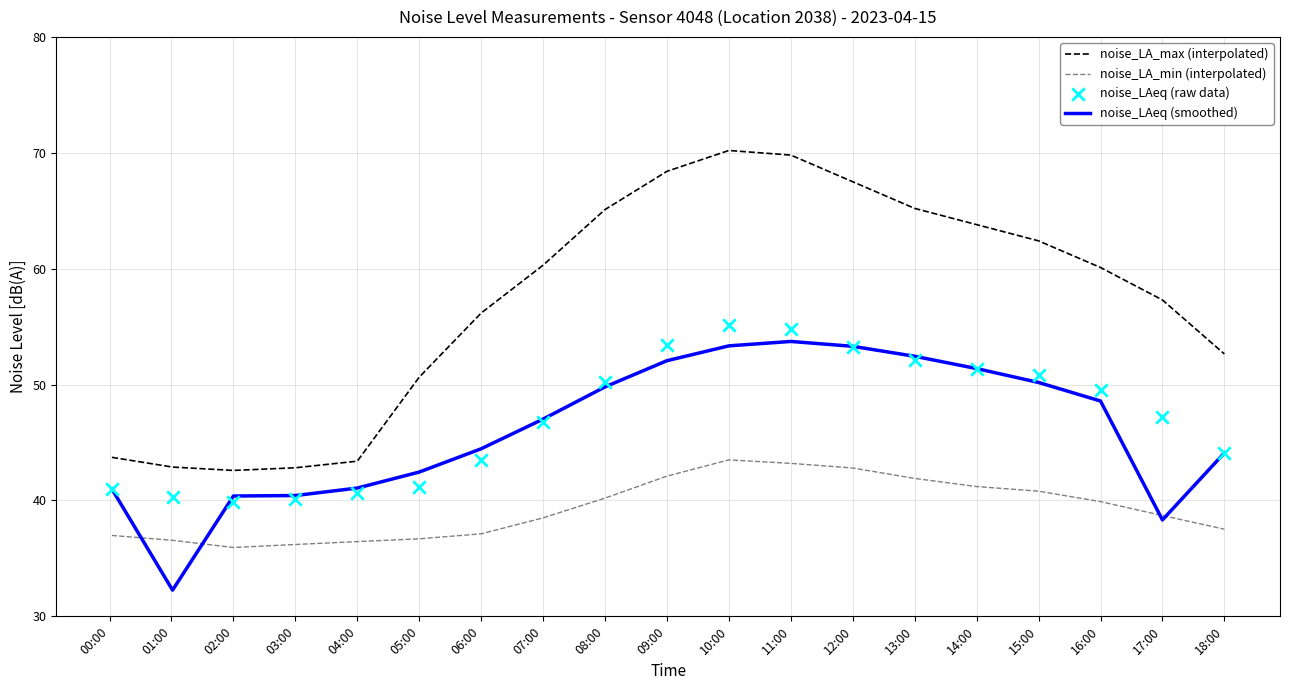

Is the value of noise_LAeq (raw data) at 07:00 greater than the value of noise_LA_min (interpolated) at 02:00?

Yes